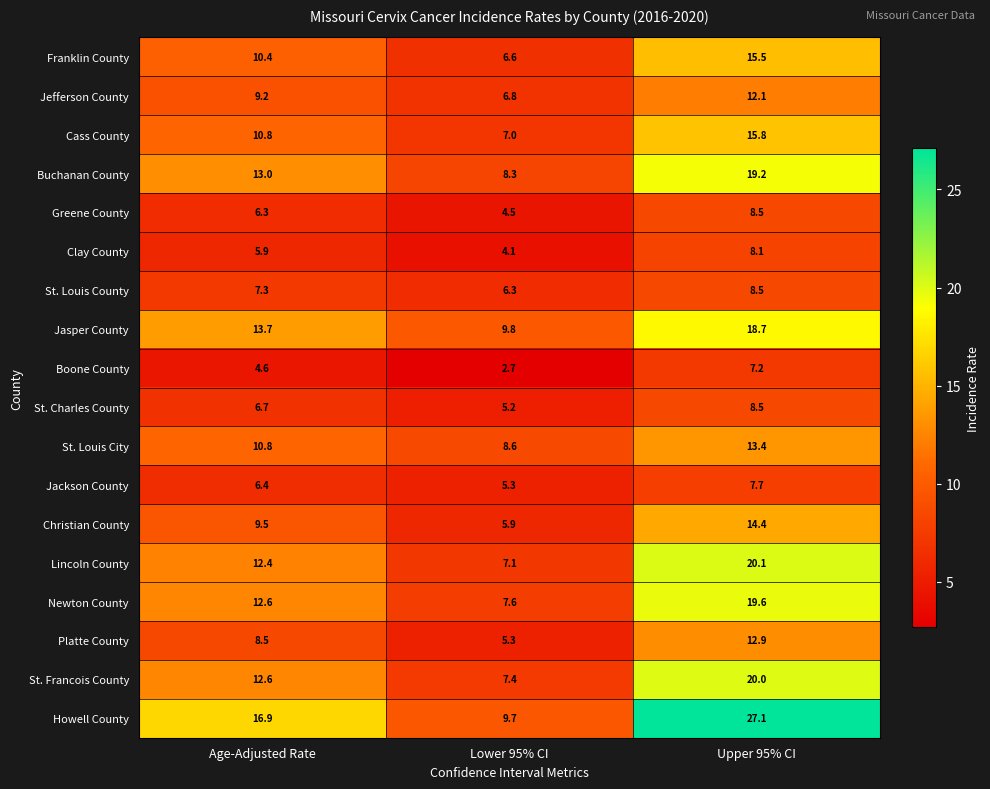

Which series has the widest spread of values?

Howell County